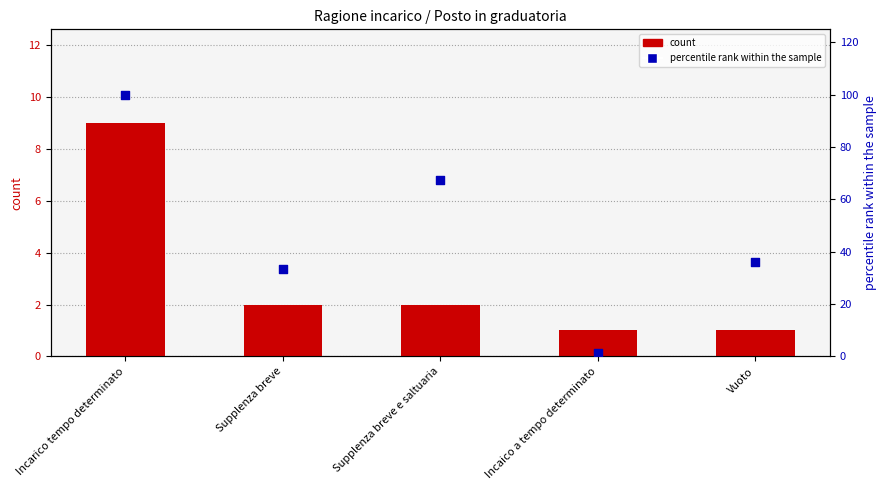

At how many categories does at least one series exceed 94?

1